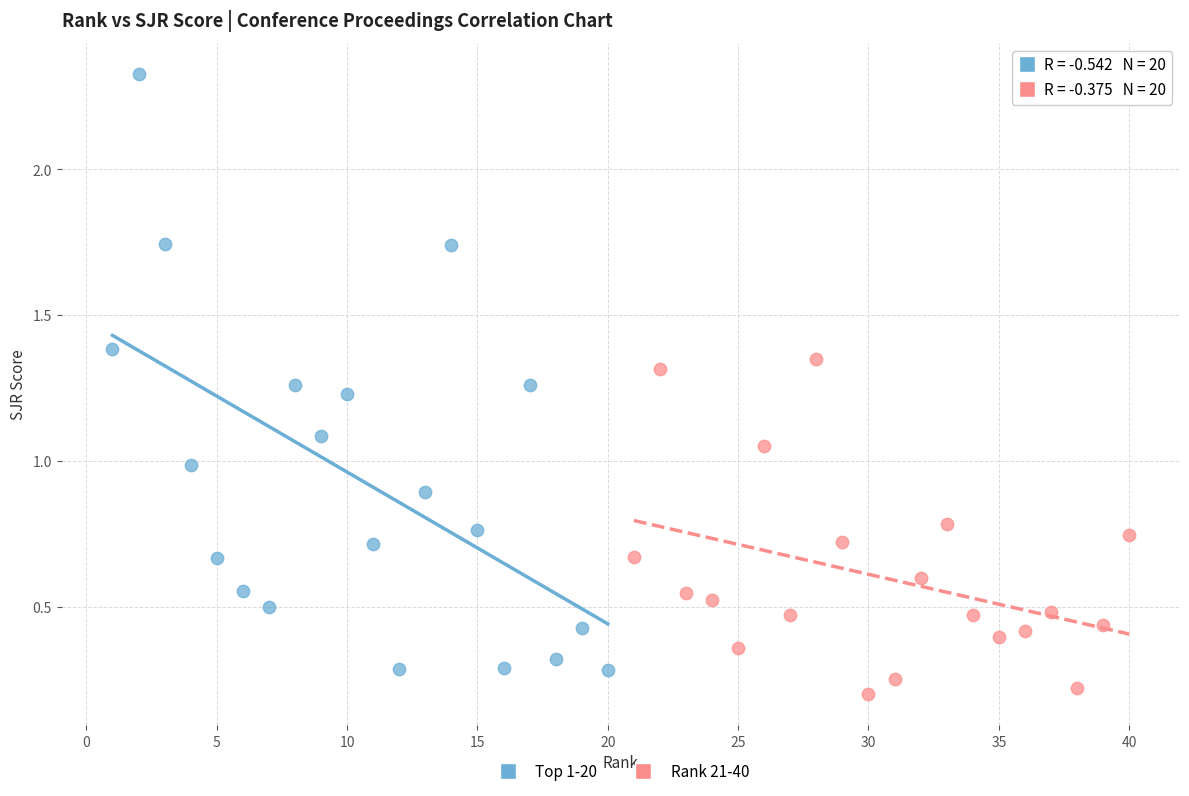

Which series reaches the maximum Y coordinate?

Top 1-20